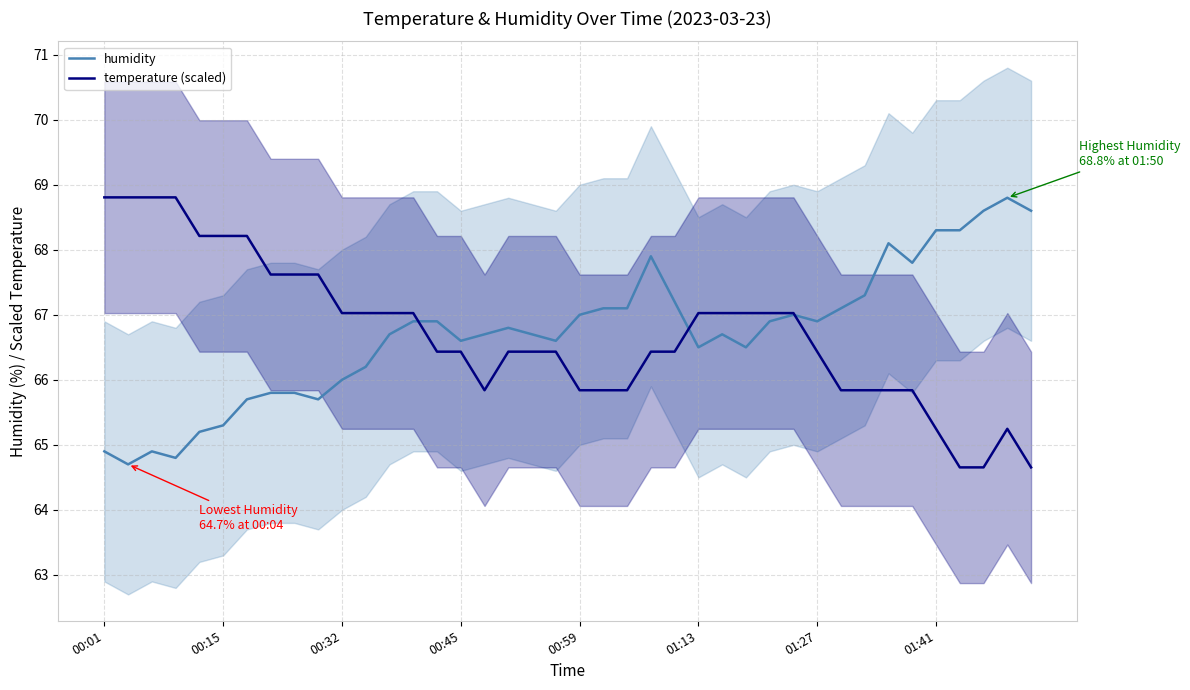

Reading left to right, what are all the values shown in this chart?

humidity: 64.9	64.7	64.9	64.8	65.2	65.3	65.7	65.8	65.8	65.7	66.0	66.2	66.7	66.9	66.9	66.6	66.7	66.8	66.7	66.6	67.0	67.1	67.1	67.9	67.2	66.5	66.7	66.5	66.9	67.0	66.9	67.1	67.3	68.1	67.8	68.3	68.3	68.6	68.8	68.6
temperature (scaled): 68.8	68.8	68.8	68.8	68.2	68.2	68.2	67.6	67.6	67.6	67.0	67.0	67.0	67.0	66.4	66.4	65.8	66.4	66.4	66.4	65.8	65.8	65.8	66.4	66.4	67.0	67.0	67.0	67.0	67.0	66.4	65.8	65.8	65.8	65.8	65.2	64.7	64.7	65.2	64.7